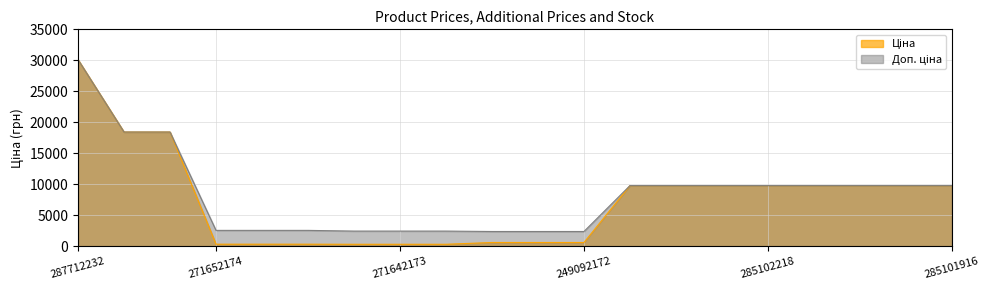

What is the minimum value for Ціна?

304.1